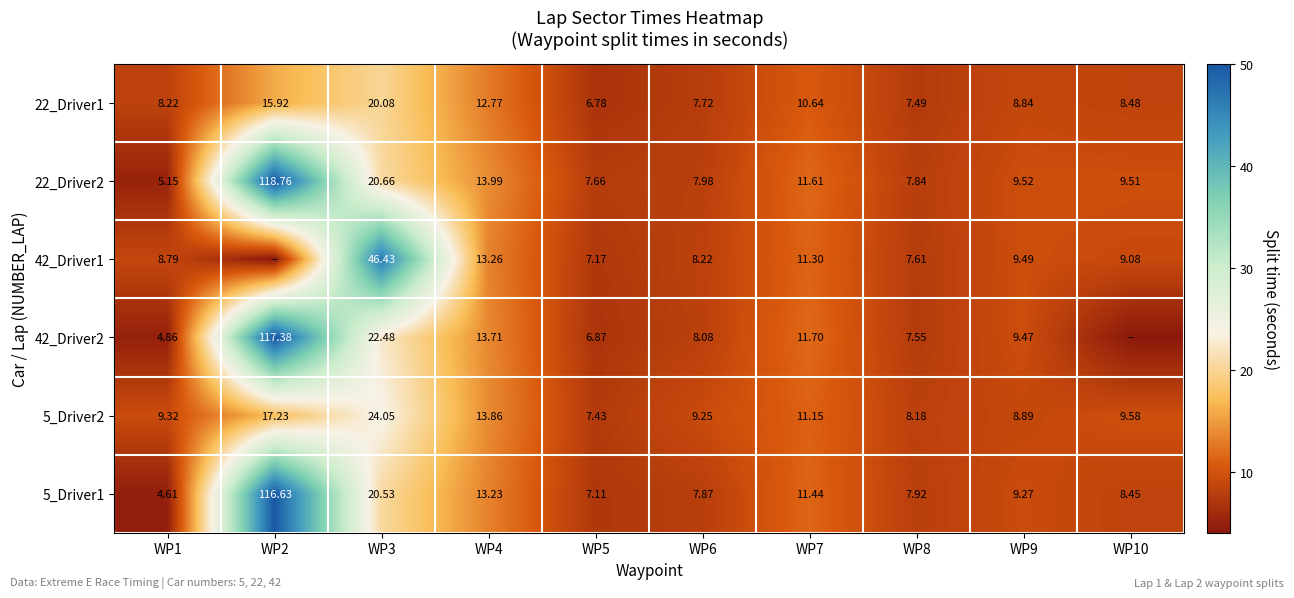

What is the difference between the second highest and minimum values in the 22_Driver2 series?

15.5